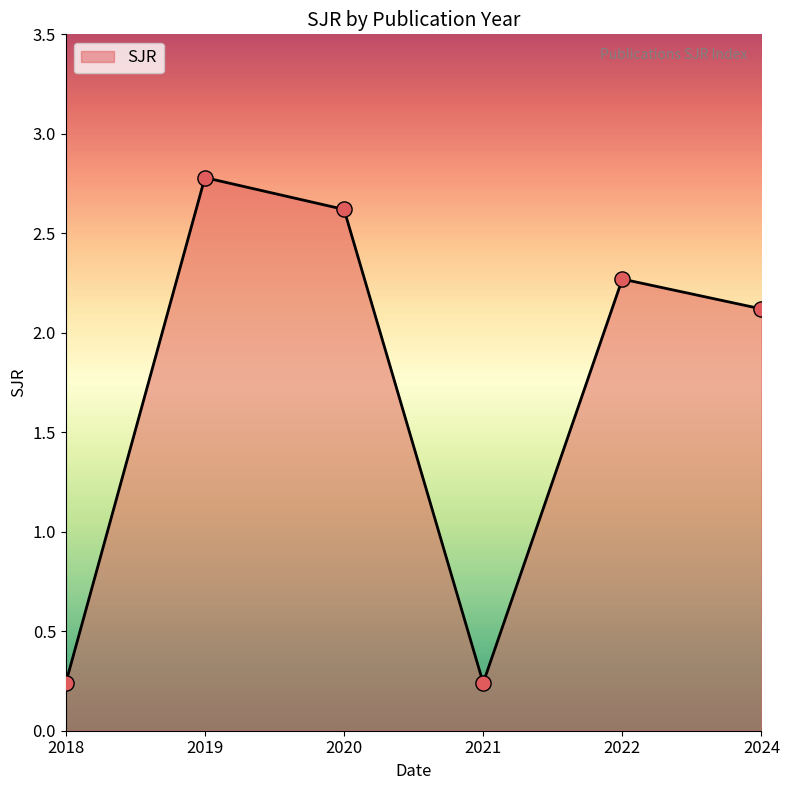

Between 2019 and 2018, which is larger?

2019